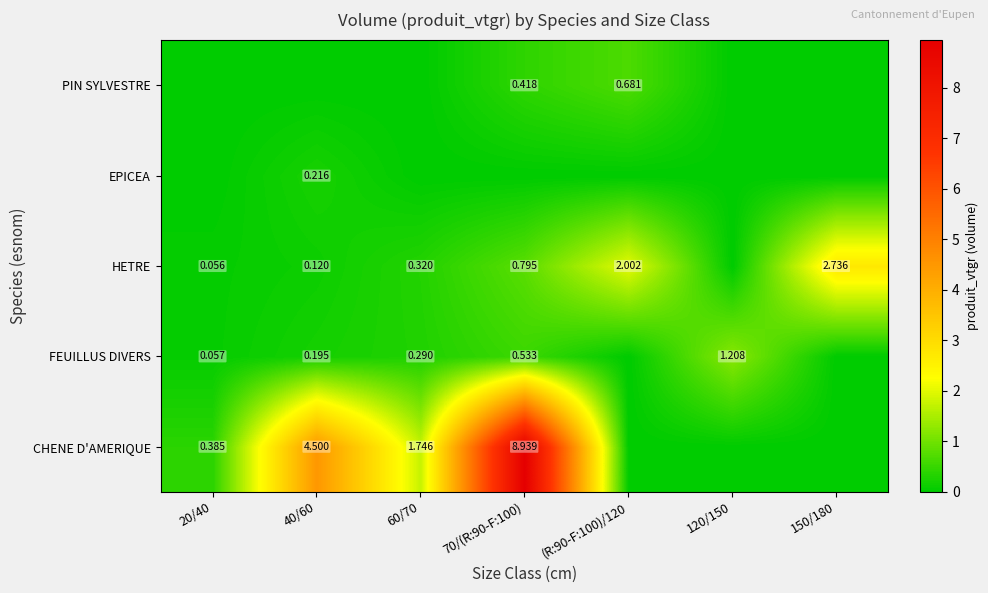

Between 120/150 and 20/40, which is larger?

20/40